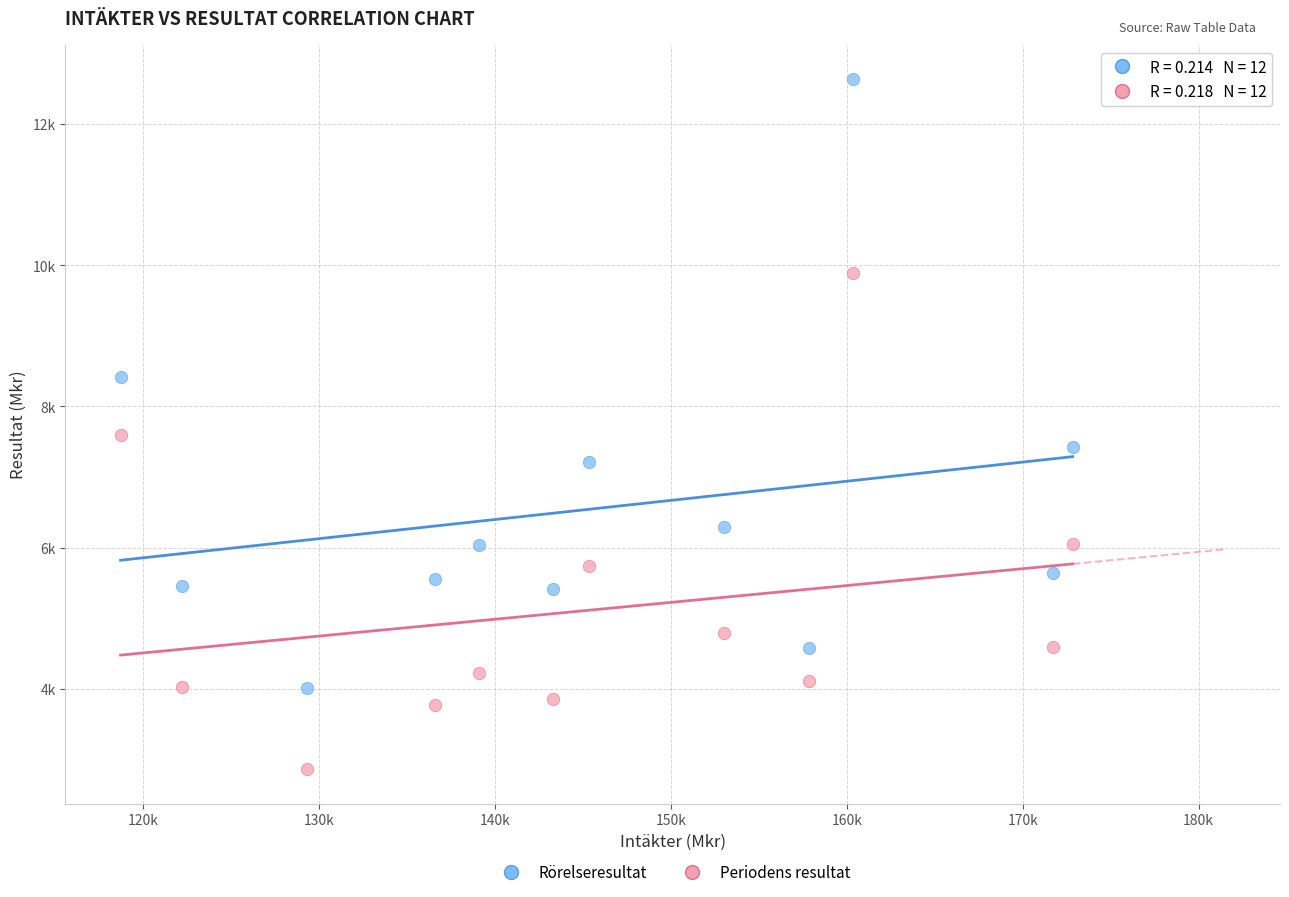

Which series has the largest Y range (max minus min)?

Rörelseresultat